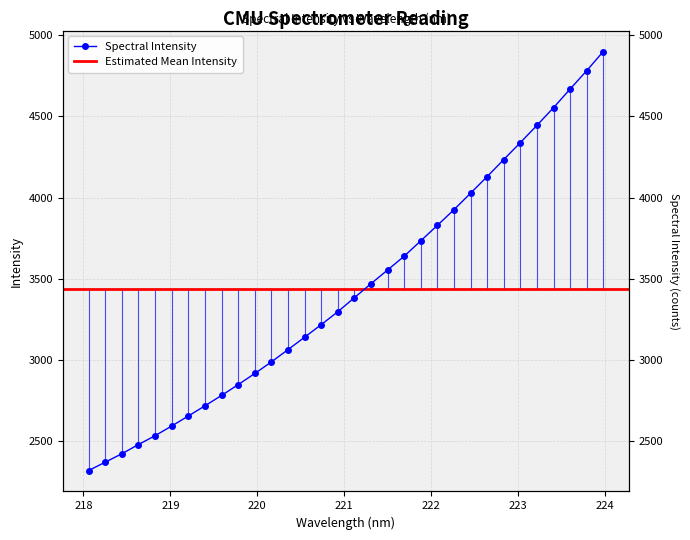

What is the greatest value displayed?

4900.7